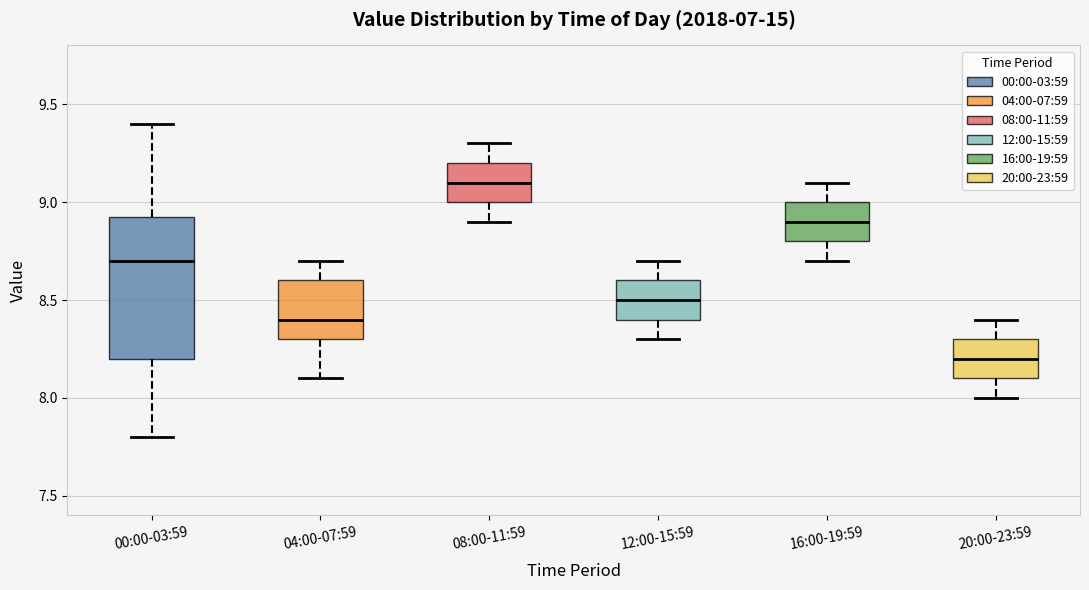

Reading left to right, transcribe this box plot: for each box, give where its median line is, the range the box spans, and where its two whiskers end, as read against the y-axis. The values are not printed on the chart, so give them approximately, as read against the axis.

00:00-03:59: median 8.70, box 8.20 to 8.95, whiskers 7.80 to 9.40
04:00-07:59: median 8.40, box 8.30 to 8.60, whiskers 8.10 to 8.70
08:00-11:59: median 9.10, box 9.00 to 9.20, whiskers 8.90 to 9.30
12:00-15:59: median 8.50, box 8.40 to 8.60, whiskers 8.30 to 8.70
16:00-19:59: median 8.90, box 8.80 to 9.00, whiskers 8.70 to 9.10
20:00-23:59: median 8.20, box 8.10 to 8.30, whiskers 8.00 to 8.40